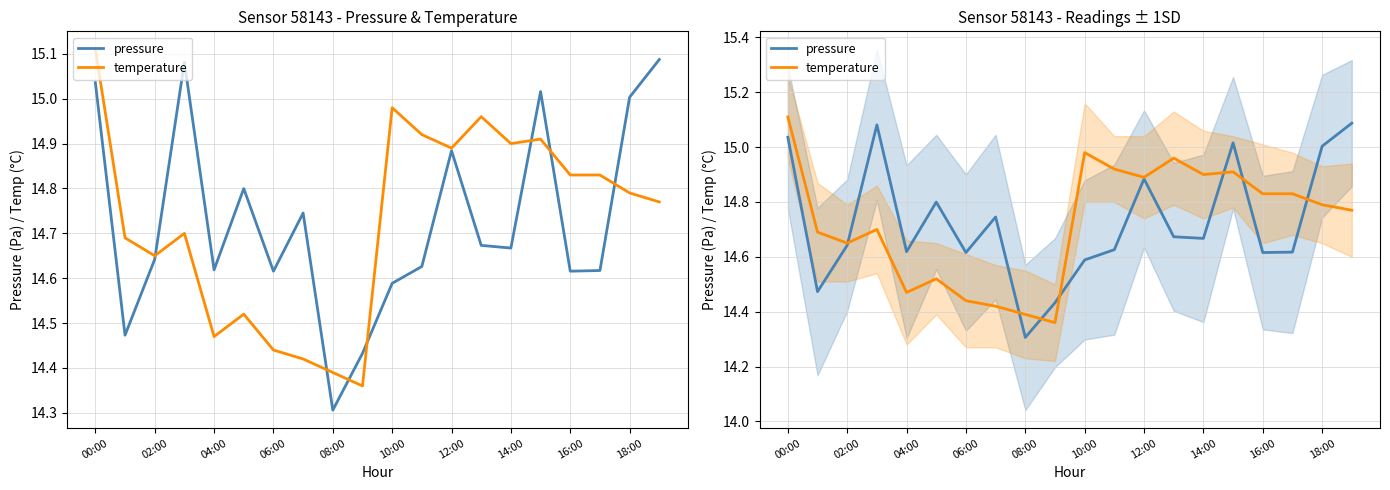

After their last crossing, which series has the higher values: temperature or pressure?

pressure